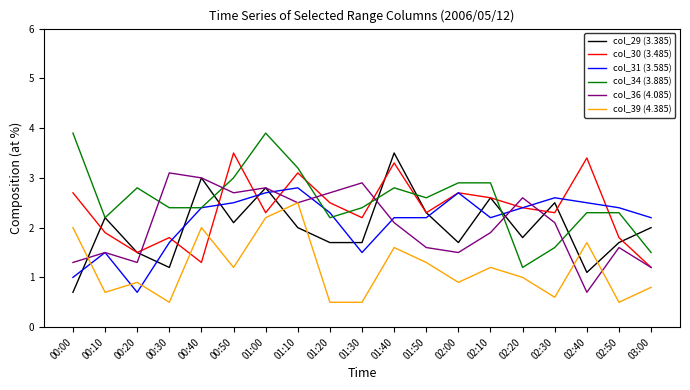

Reading left to right, extract all data points from this chart.

col_29 (3.385): 0.7	2.2	1.5	1.2	3.0	2.1	2.8	2.0	1.7	1.7	3.5	2.3	1.7	2.6	1.8	2.5	1.1	1.7	2.0
col_30 (3.485): 2.7	1.9	1.5	1.8	1.3	3.5	2.3	3.1	2.5	2.2	3.3	2.3	2.7	2.6	2.4	2.3	3.4	1.8	1.2
col_31 (3.585): 1.0	1.5	0.7	1.7	2.4	2.5	2.7	2.8	2.3	1.5	2.2	2.2	2.7	2.2	2.4	2.6	2.5	2.4	2.2
col_34 (3.885): 3.9	2.2	2.8	2.4	2.4	3.0	3.9	3.2	2.2	2.4	2.8	2.6	2.9	2.9	1.2	1.6	2.3	2.3	1.5
col_36 (4.085): 1.3	1.5	1.3	3.1	3.0	2.7	2.8	2.5	2.7	2.9	2.1	1.6	1.5	1.9	2.6	2.1	0.7	1.6	1.2
col_39 (4.385): 2.0	0.7	0.9	0.5	2.0	1.2	2.2	2.5	0.5	0.5	1.6	1.3	0.9	1.2	1.0	0.6	1.7	0.5	0.8